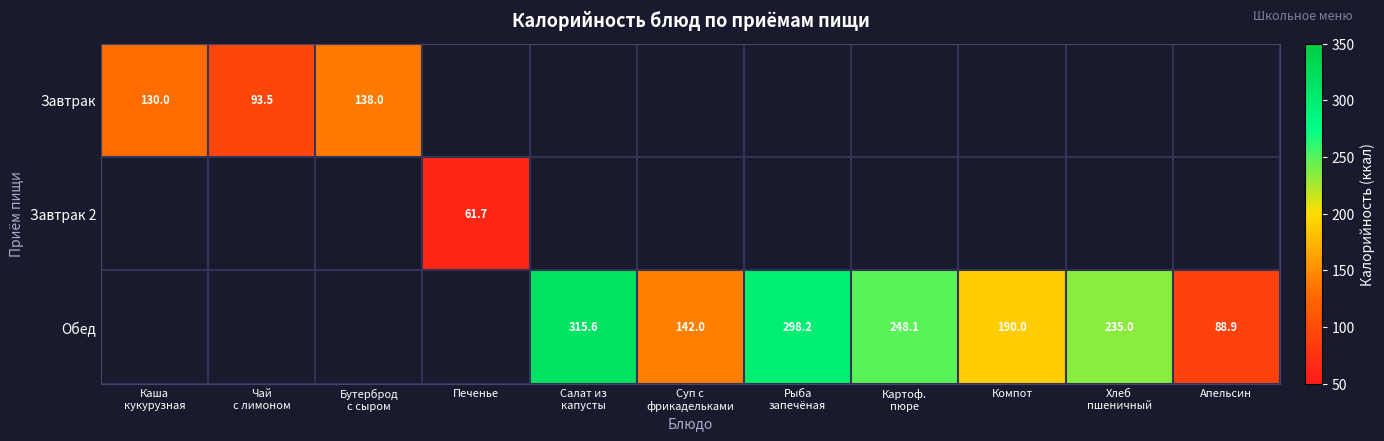

The Завтрак 2 series shows 61.7 at Печенье. True or false?

True